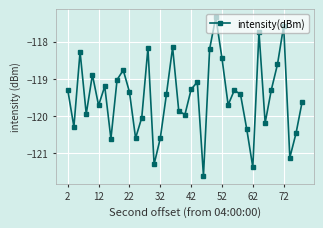

How many lines are shown in the chart?

1